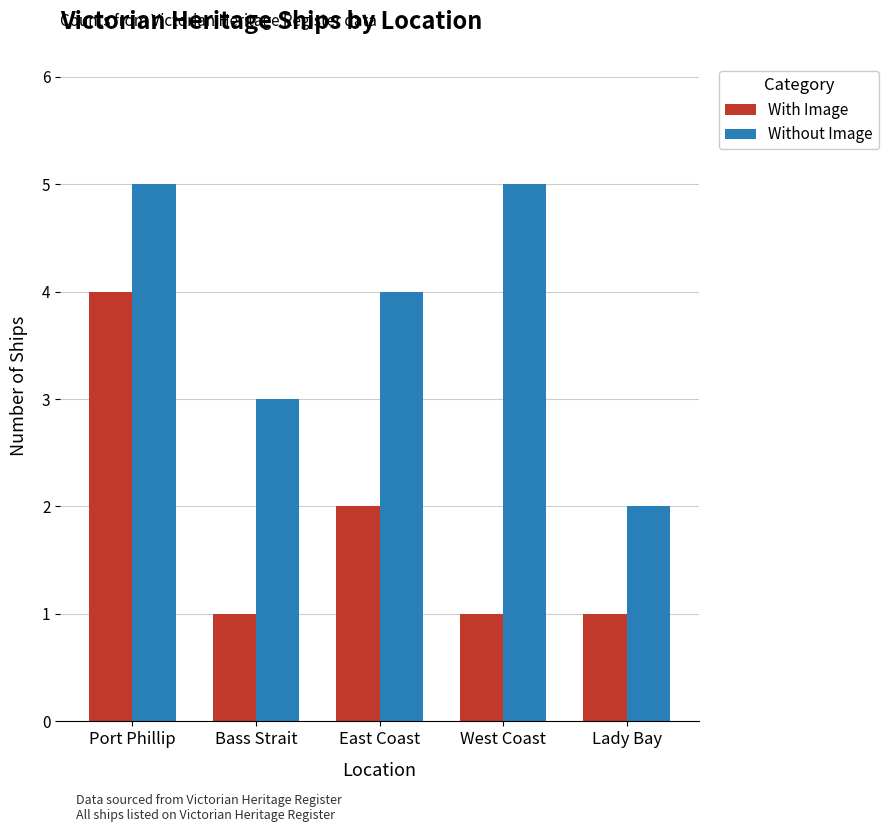

Reading right to left, extract all data points from this chart.

With Image: Lady Bay=1	West Coast=1	East Coast=2	Bass Strait=1	Port Phillip=4
Without Image: Lady Bay=2	West Coast=5	East Coast=4	Bass Strait=3	Port Phillip=5